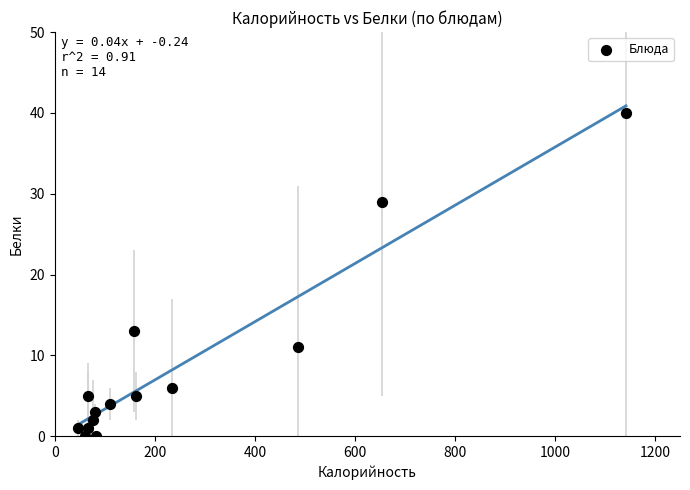

What Y value in the scatter plot is closest to 20?

13